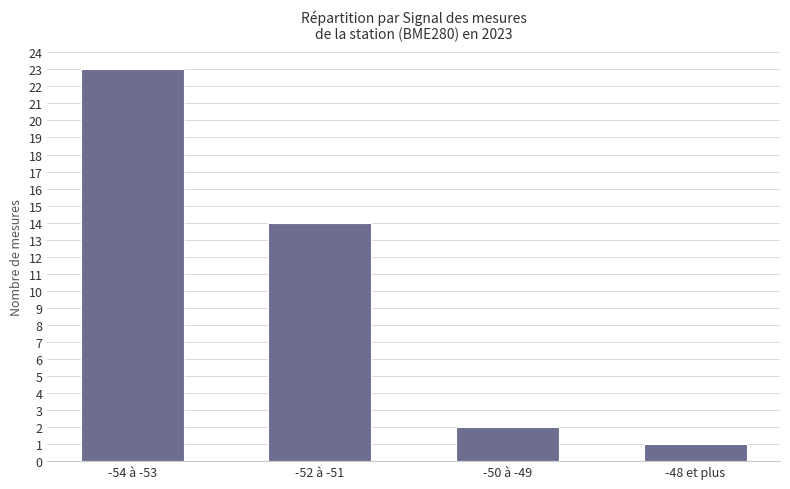

Approximately how many times larger is the value at -54 à -53 compared to -48 et plus?

23.0